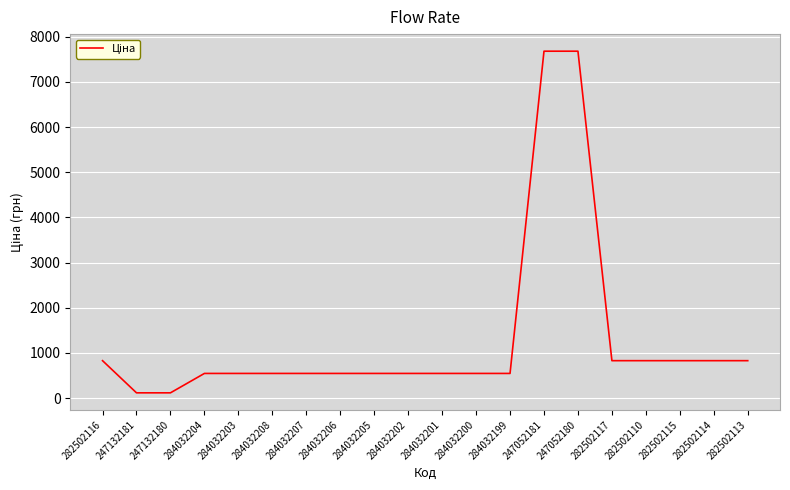

True or false: the data shows 545.0 at 284032199.

True